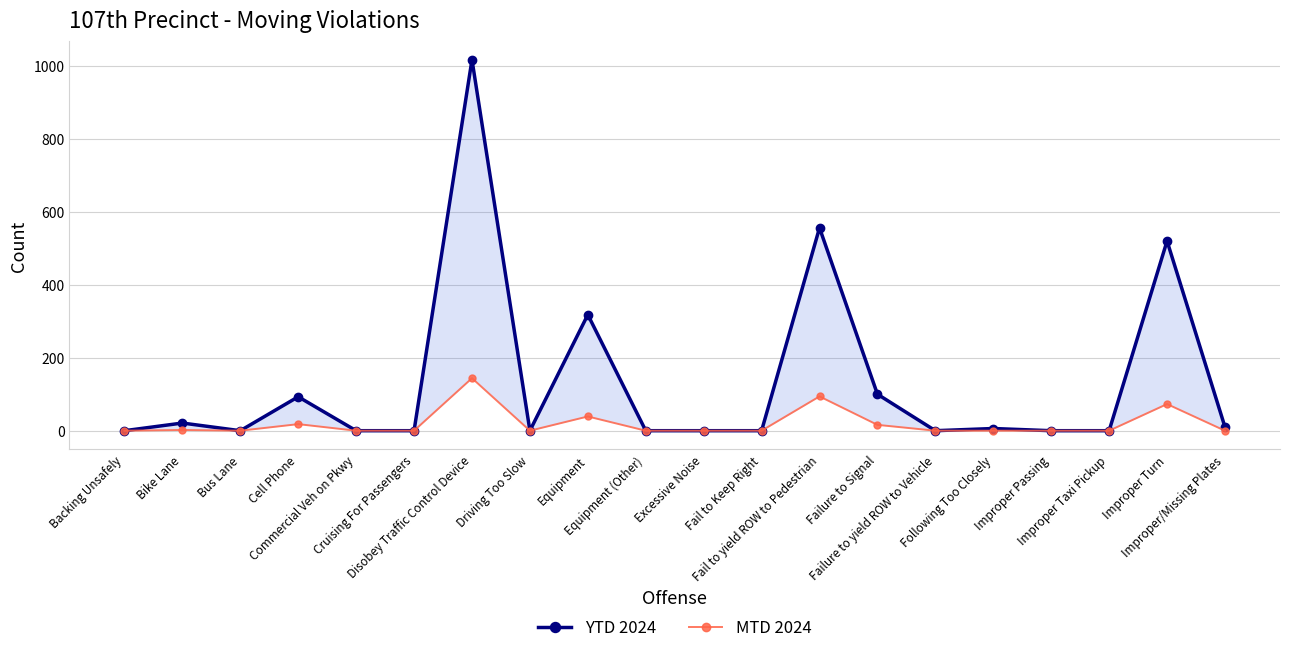

How many positive values does the YTD 2024 series have?

9